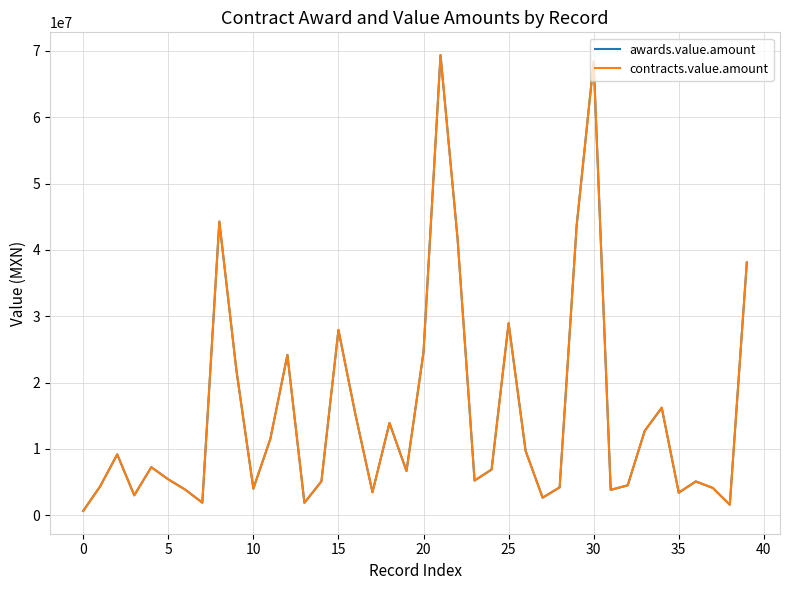

Is this an area chart (filled region under the line)?

No